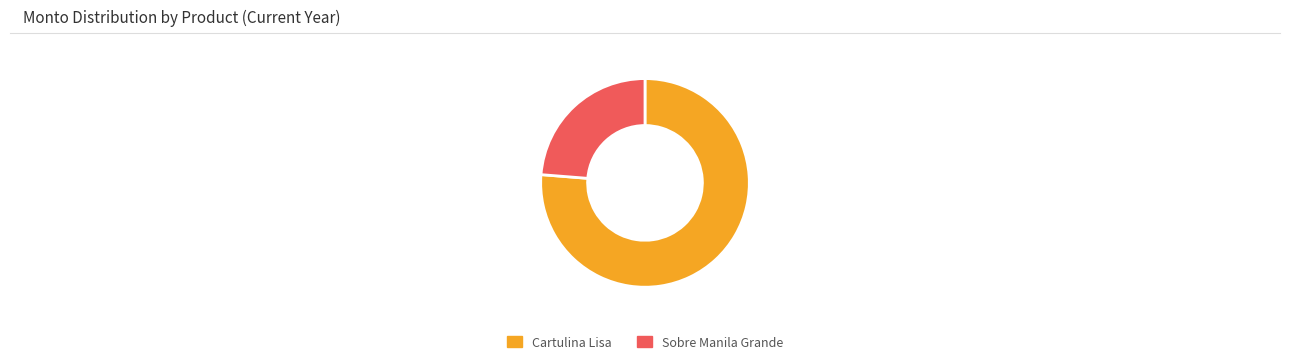

Which category has the biggest portion of the pie?

Cartulina Lisa